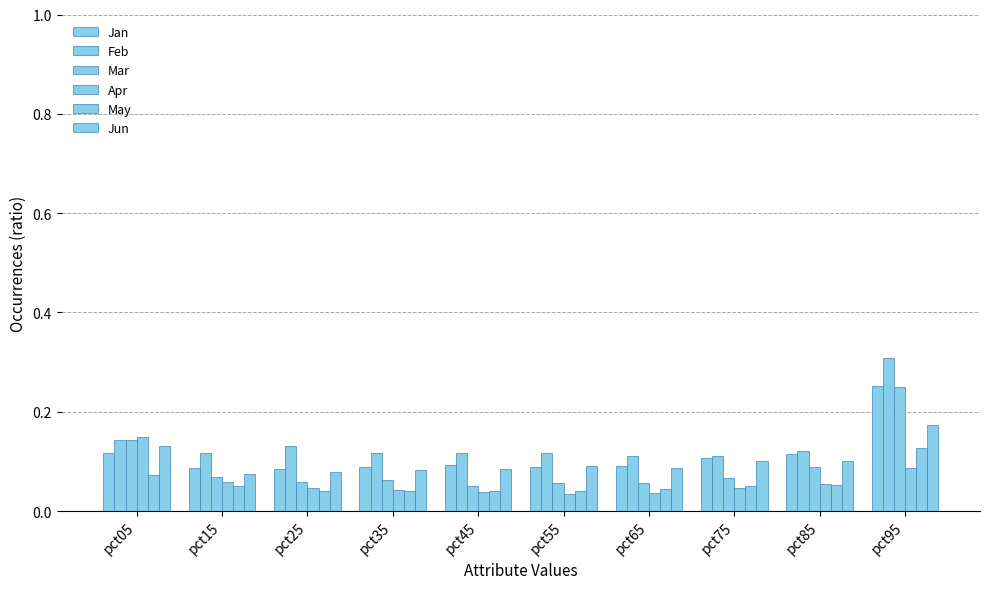

Are the bars grouped side by side (vs. stacked)?

Yes